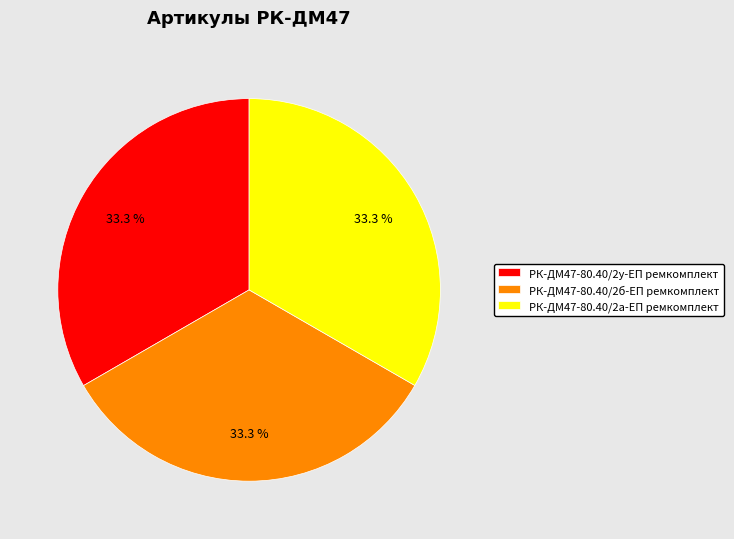

True or false: РК-ДМ47-80.40/2у-ЕП ремкомплект accounts for 39% of the total.

False